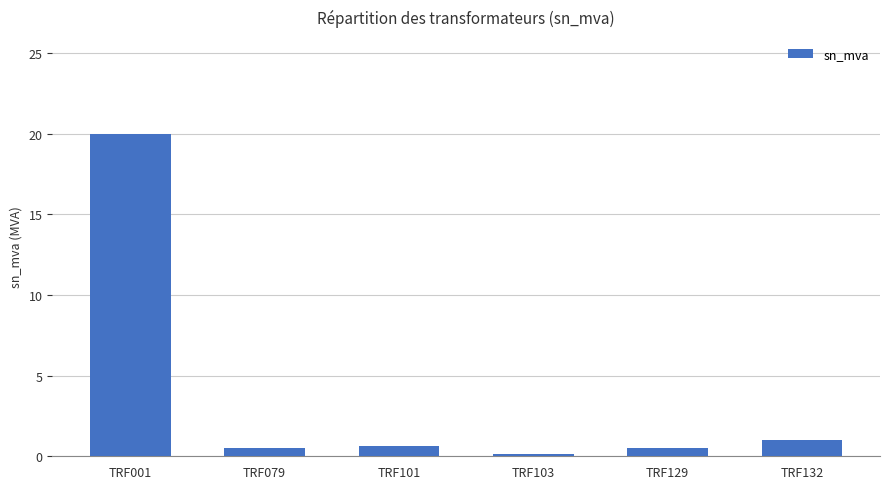

At which category does the chart reach its peak across all series?

TRF001